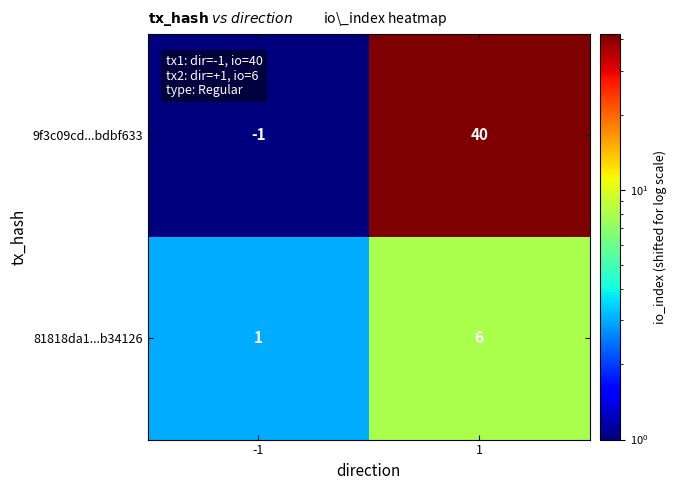

What is the difference between the maximum and minimum values in the 81818da1...b34126 series?

5